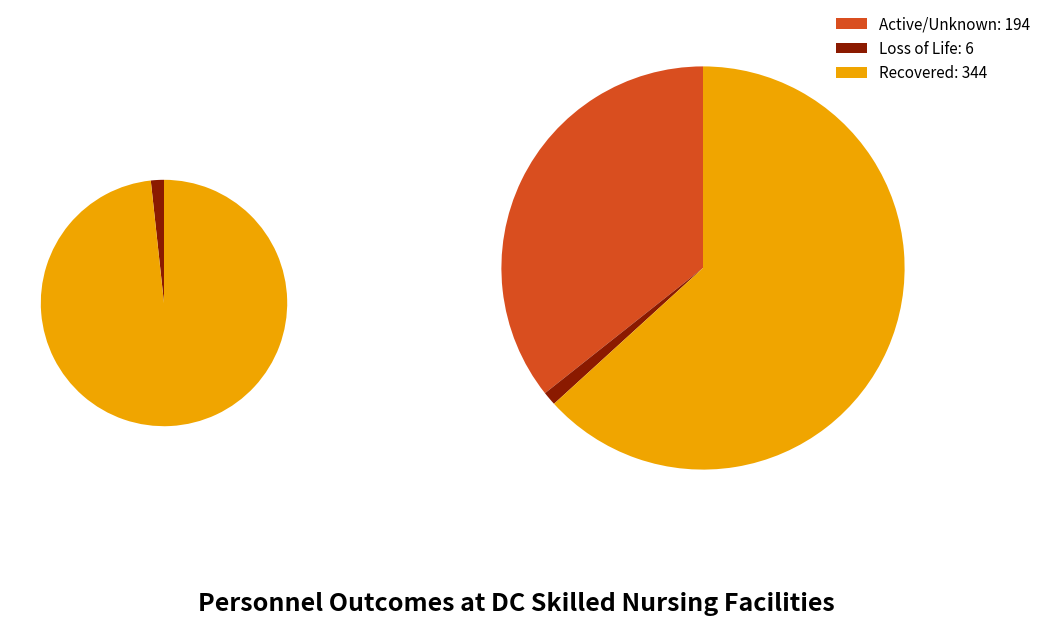

What is the difference between the highest and lowest values at BridgePoint Capitol Hill?

16